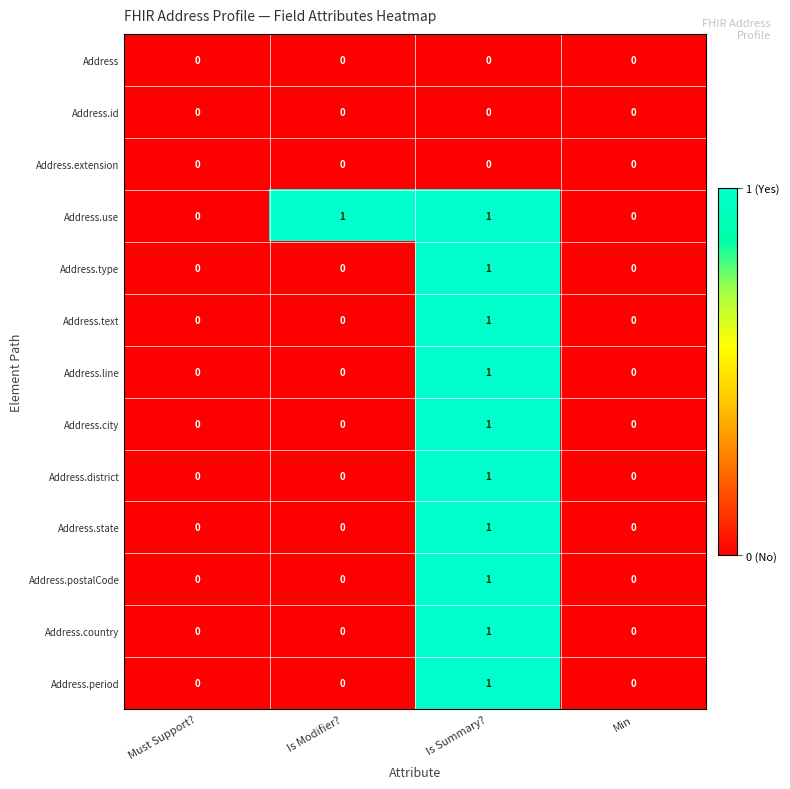

Count the Address.period values in the range 0 to 1.

4